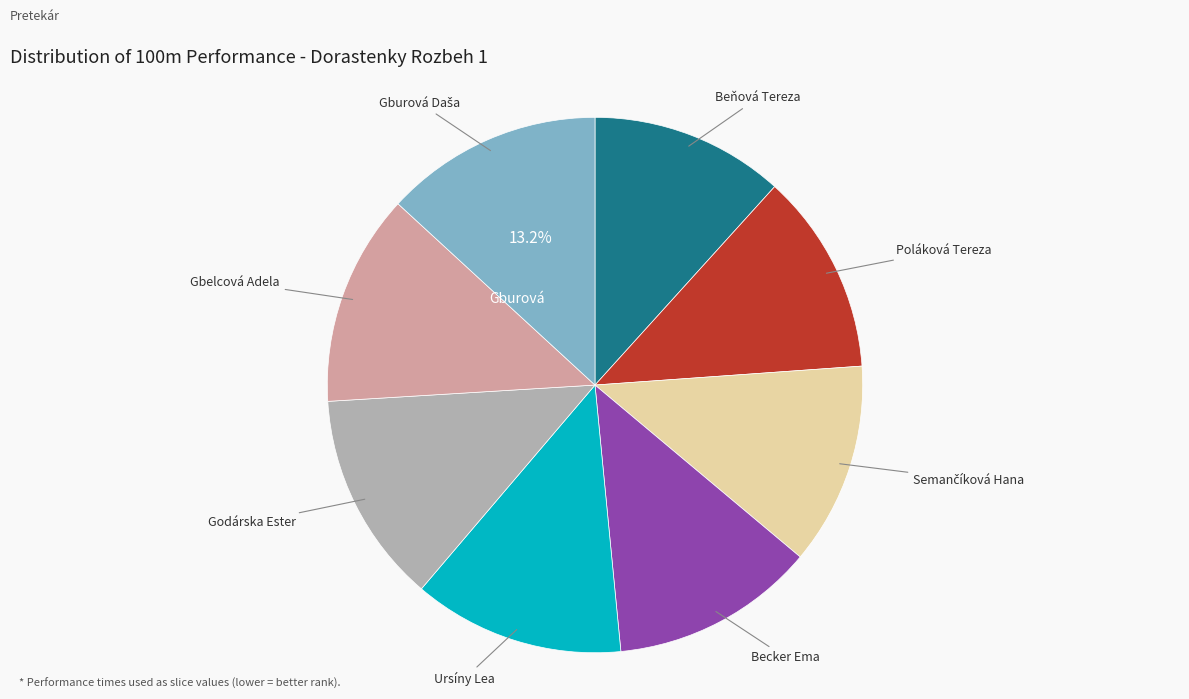

Count the number of slices in the pie.

8